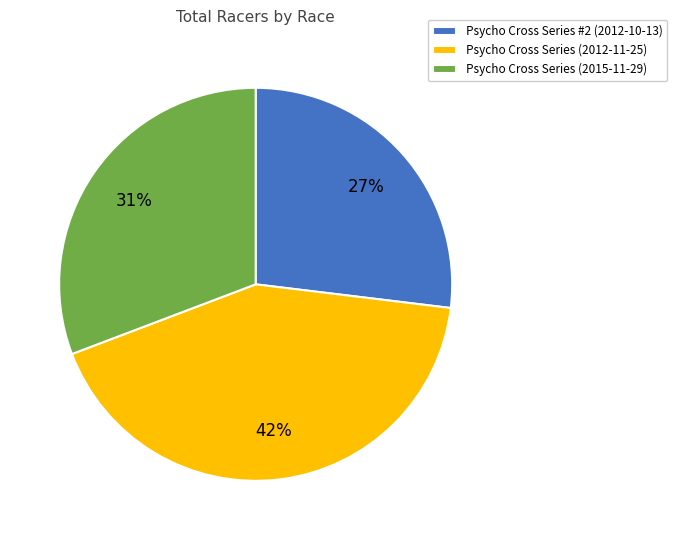

How many slices are in this pie chart?

3